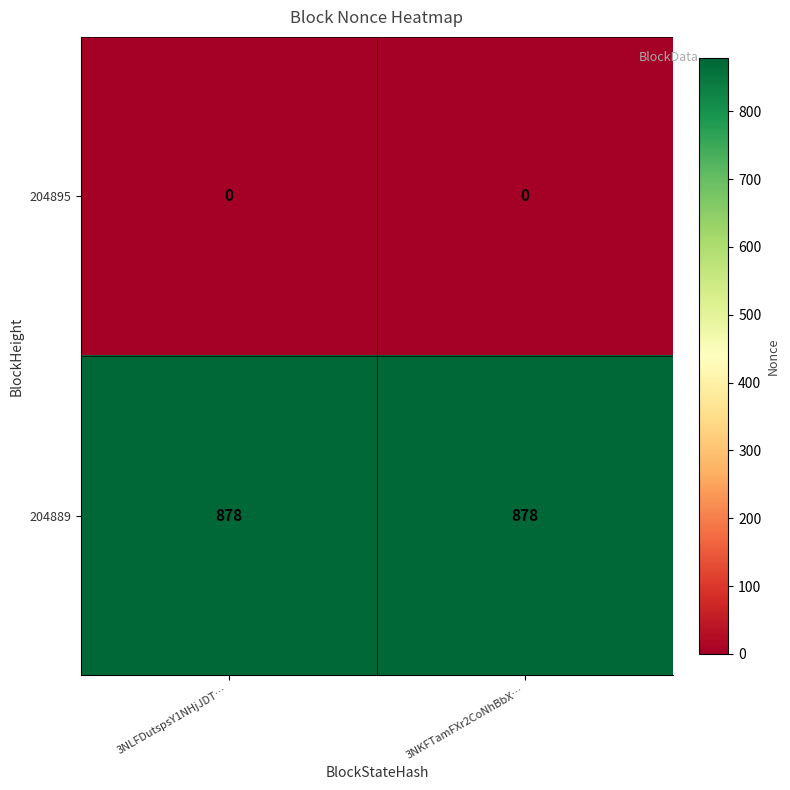

Reading left to right, extract all data points from this chart.

204895: 3NLFDutspsY1NHjJDT…=0	3NKFTamFXr2CoNhBbX…=0
204889: 3NLFDutspsY1NHjJDT…=878	3NKFTamFXr2CoNhBbX…=878